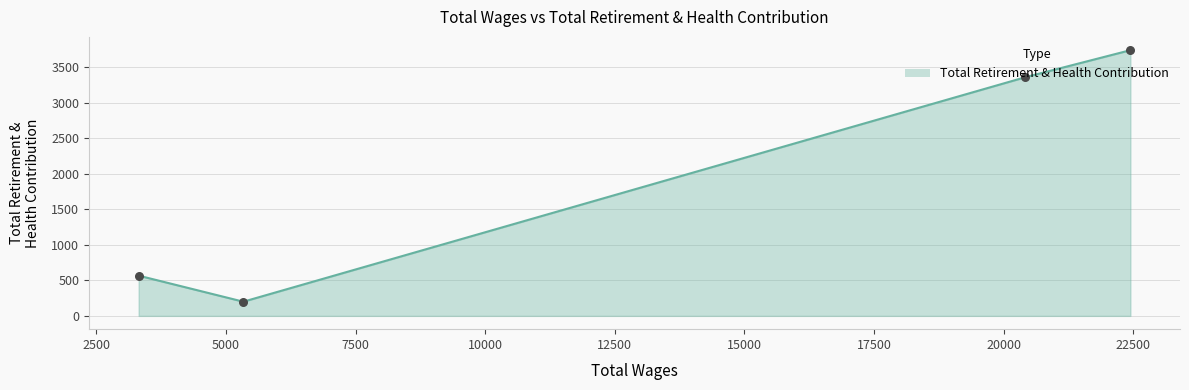

What is the difference between the maximum and second lowest values?

3177